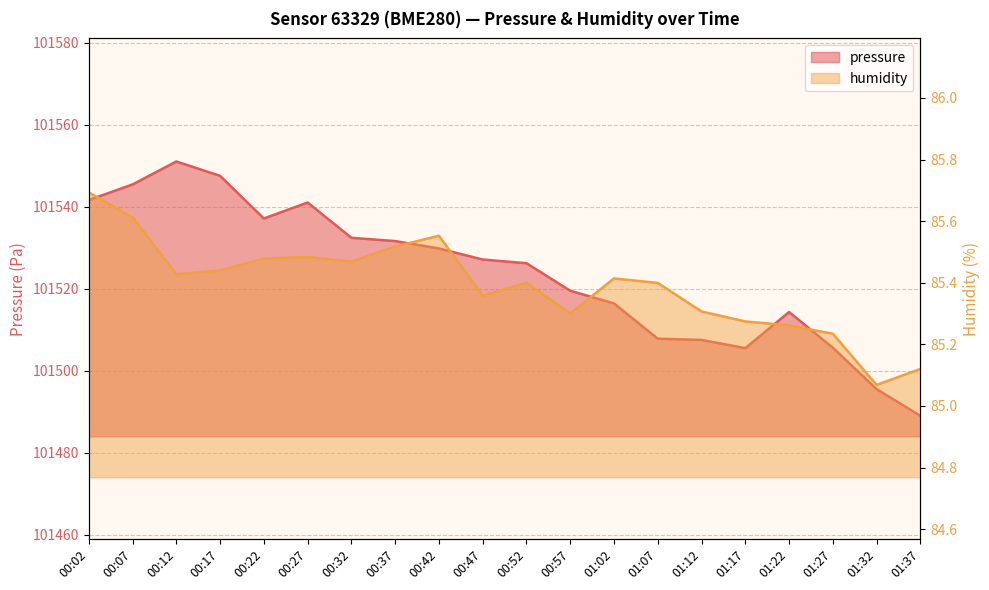

Count the number of data series in this chart.

2